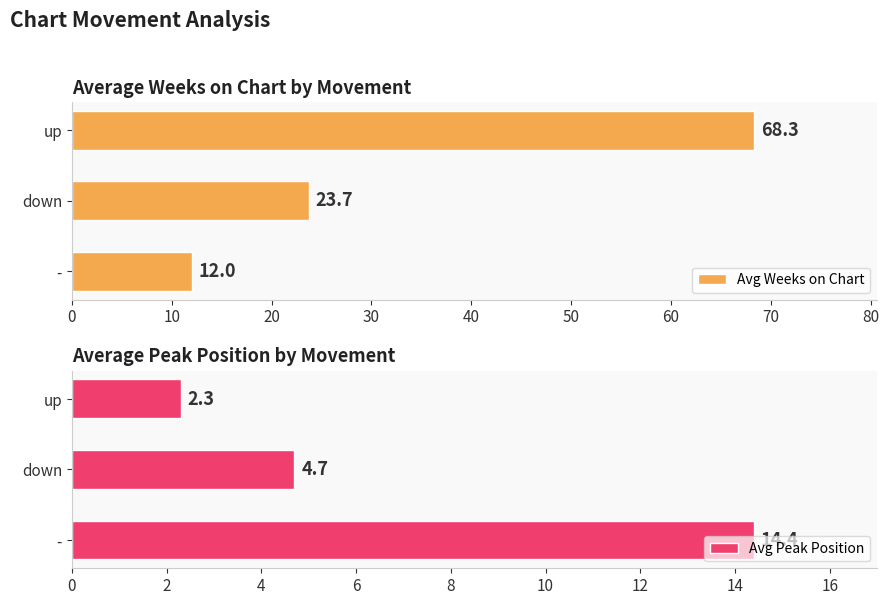

What is the spread (max minus min) of values at 0?

2.4